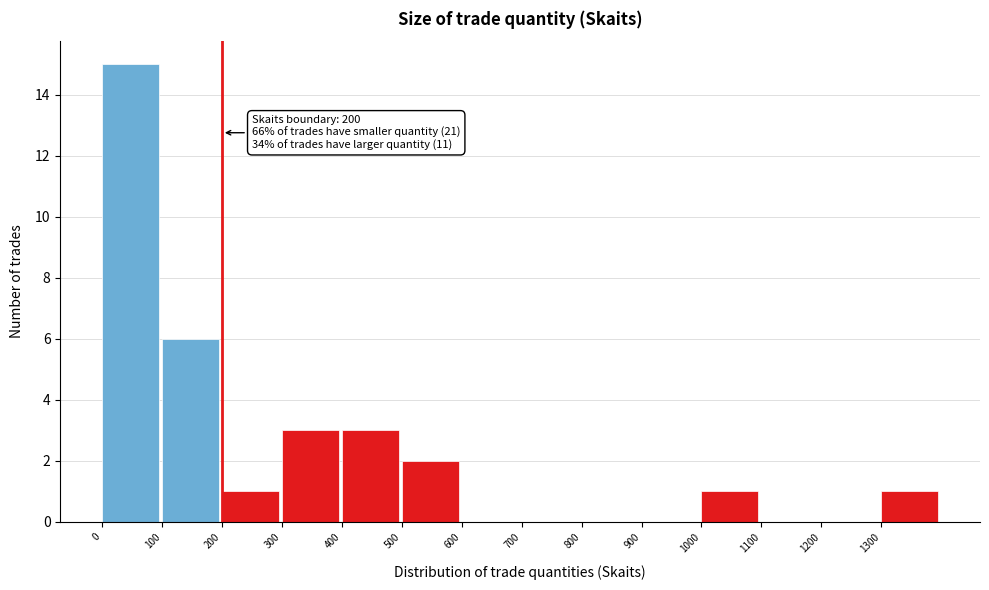

Over which range of the x-axis is the bar tallest?

0 to 100